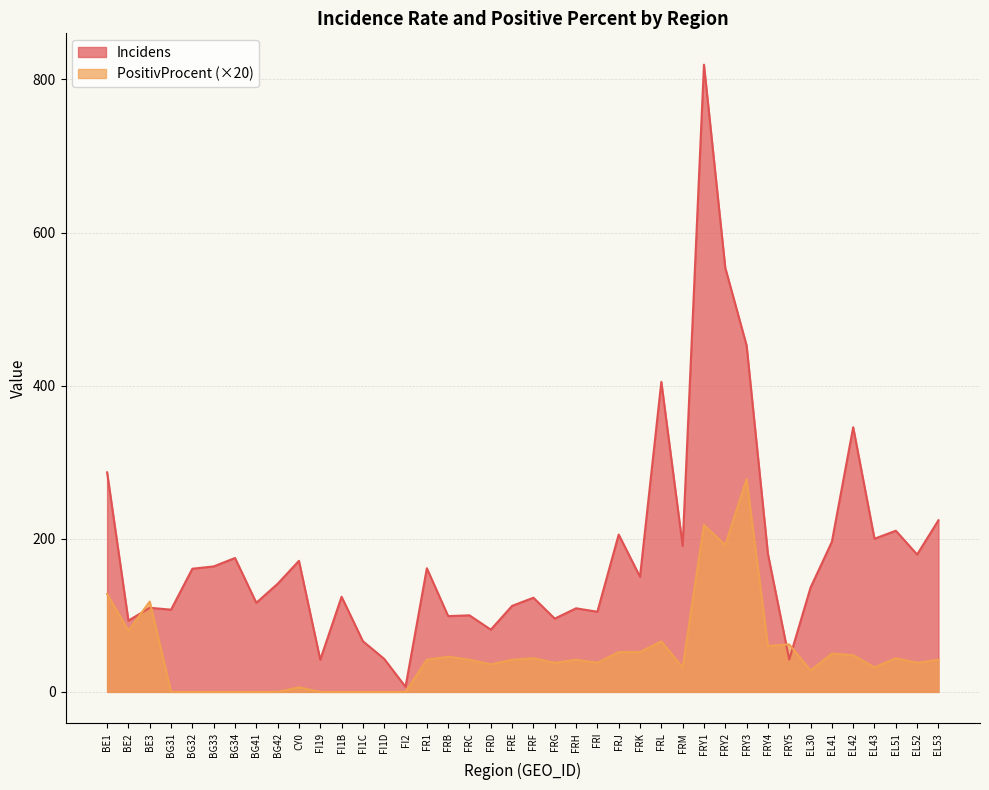

Reading left to right, what are all the values shown in this chart?

Incidens: BE1=286.8	BE2=93.1	BE3=109.9	BG31=107.4	BG32=160.9	BG33=163.9	BG34=174.9	BG41=116.4	BG42=141.2	CY0=171.2	FI19=42.0	FI1B=124.3	FI1C=66.2	FI1D=43.1	FI2=6.6	FR1=161.5	FRB=99.0	FRC=100.0	FRD=81.3	FRE=112.4	FRF=123.0	FRG=95.7	FRH=109.2	FRI=104.7	FRJ=205.5	FRK=150.4	FRL=405.0	FRM=190.8	FRY1=819.3	FRY2=554.0	FRY3=452.6	FRY4=180.3	FRY5=42.3	EL30=136.2	EL41=196.0	EL42=345.7	EL43=200.1	EL51=210.5	EL52=179.5	EL53=224.2
PositivProcent: BE1=128.0	BE2=80.0	BE3=118.0	BG31=0.0	BG32=0.0	BG33=0.0	BG34=0.0	BG41=0.0	BG42=0.0	CY0=6.0	FI19=0.0	FI1B=0.0	FI1C=0.0	FI1D=0.0	FI2=0.0	FR1=42.0	FRB=46.0	FRC=42.0	FRD=36.0	FRE=42.0	FRF=44.0	FRG=38.0	FRH=42.0	FRI=38.0	FRJ=52.0	FRK=52.0	FRL=66.0	FRM=32.0	FRY1=218.0	FRY2=192.0	FRY3=278.0	FRY4=60.0	FRY5=62.0	EL30=28.0	EL41=50.0	EL42=48.0	EL43=32.0	EL51=44.0	EL52=38.0	EL53=42.0